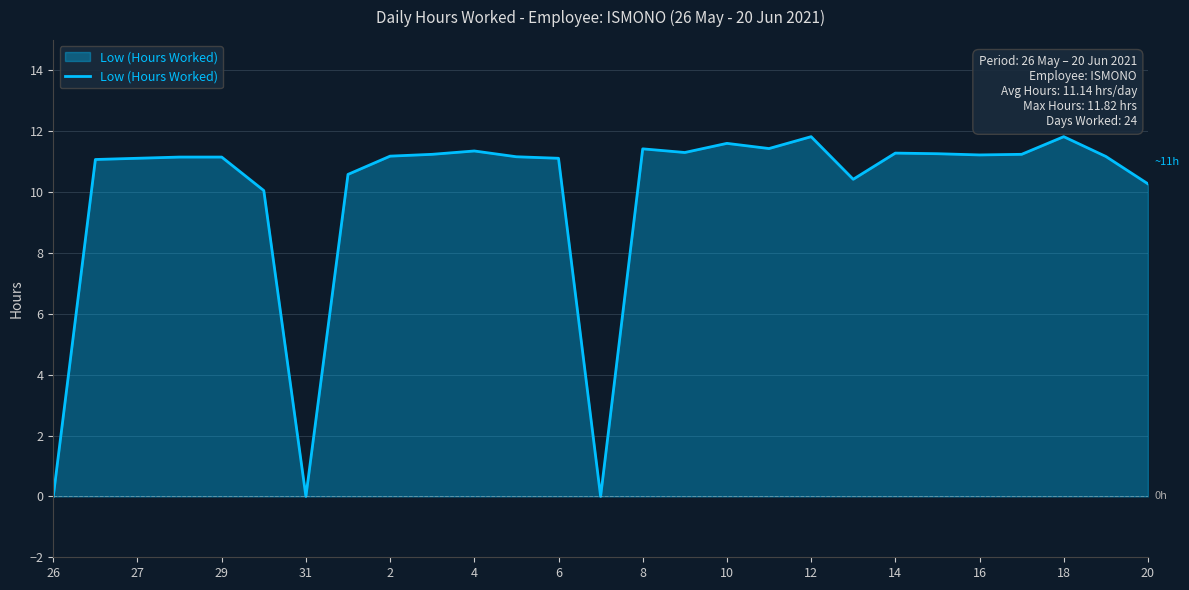

What is the greatest value displayed?

11.8